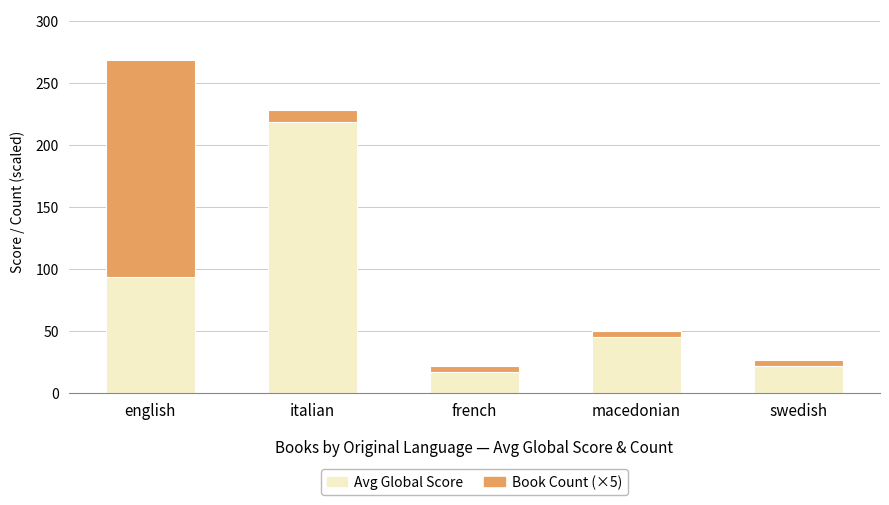

Which category has the highest value in the Avg Global Score series?

italian